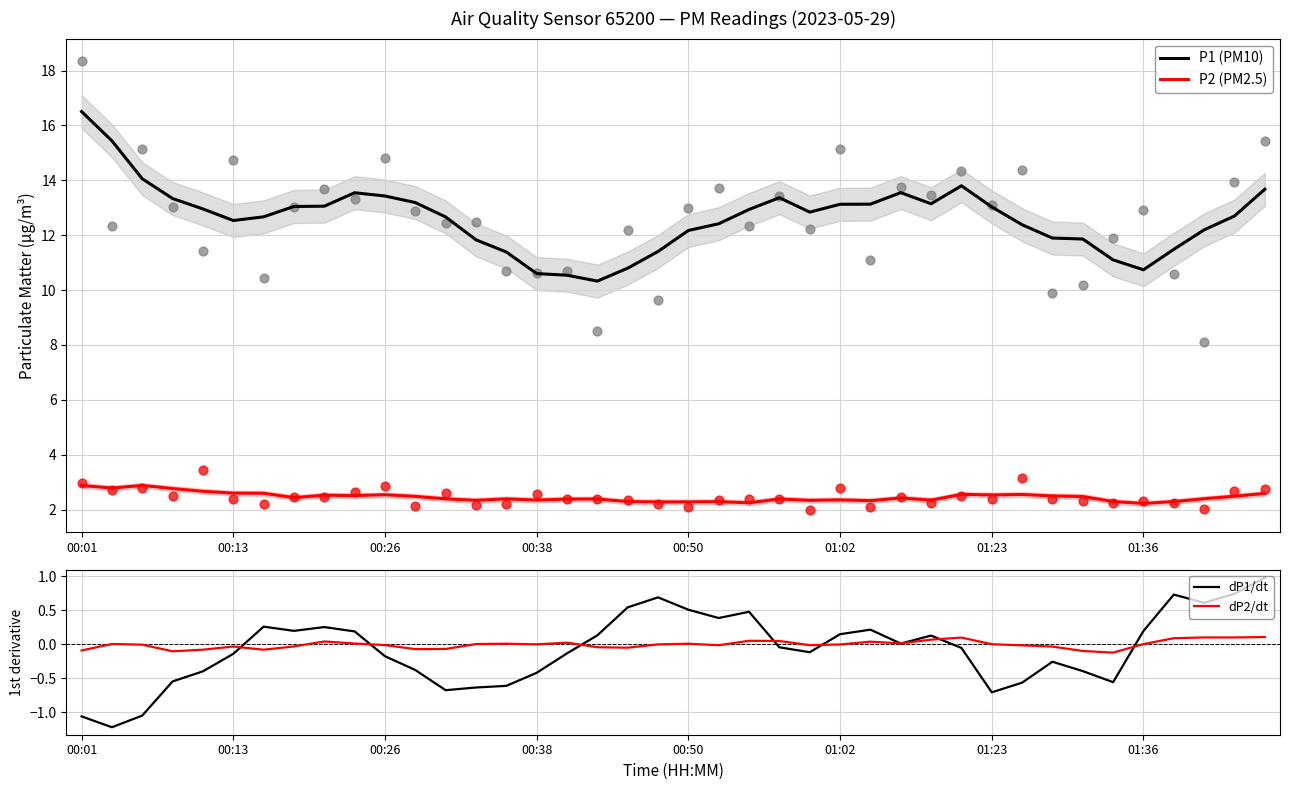

True or false: P2 (PM2.5) and P1 (PM10) intersect in this chart.

False